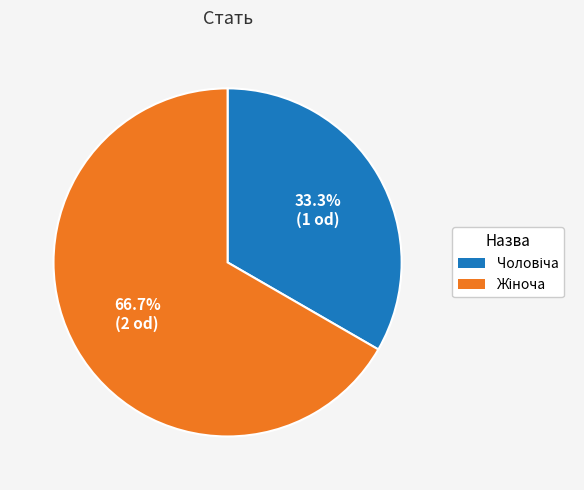

Is there a majority slice in this chart?

Yes